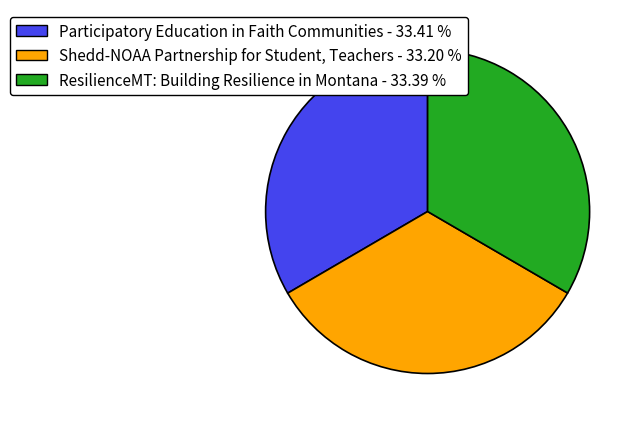

Count the number of slices in the pie.

3